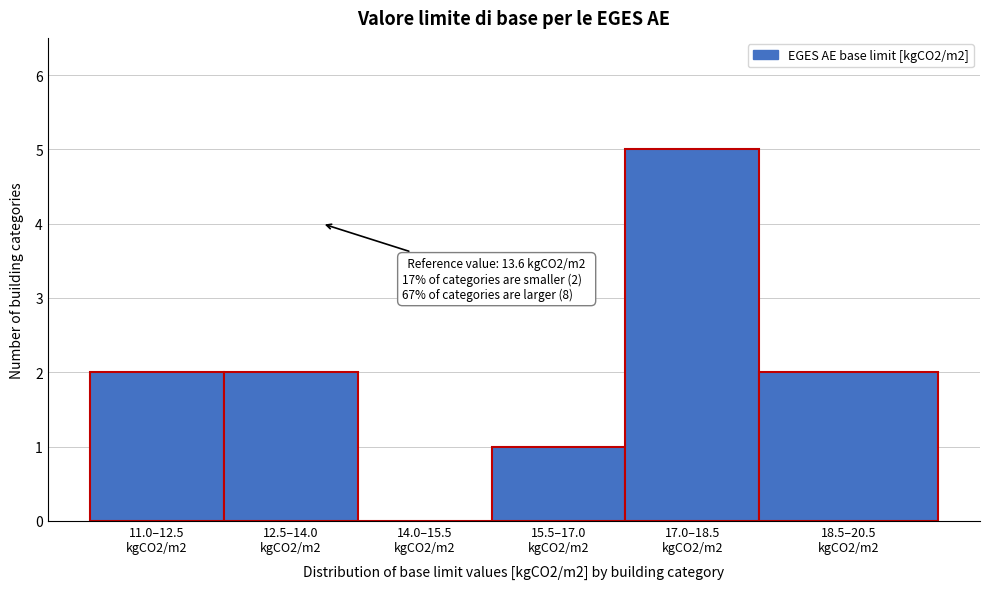

What is the greatest value displayed?

5